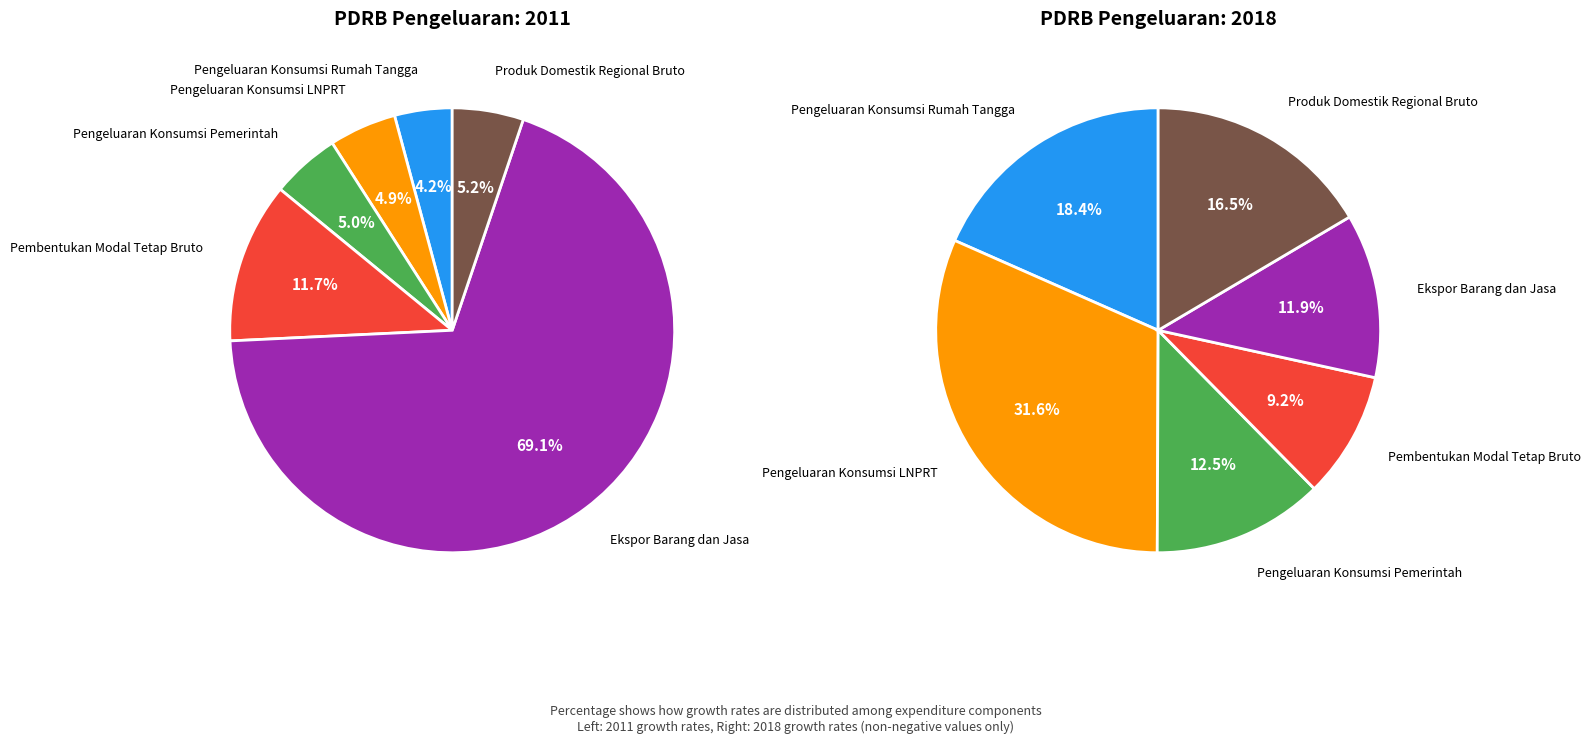

How many segments does this pie chart have?

6